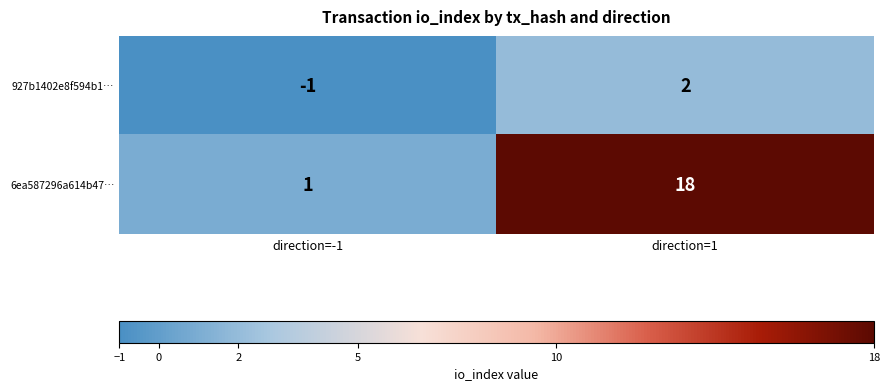

Which series changed the most between direction=-1 and direction=1?

6ea587296a614b47…